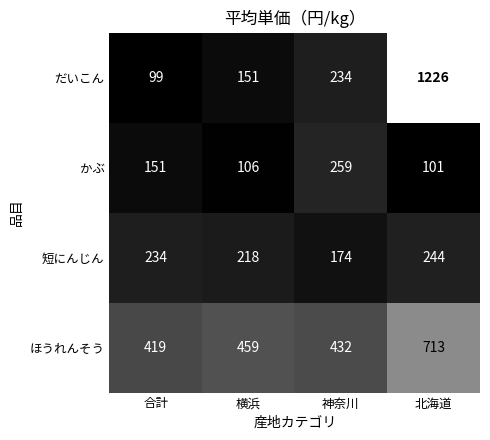

List the series in order of their overall mean, lowest first.

かぶ, 短にんじん, だいこん, ほうれんそう